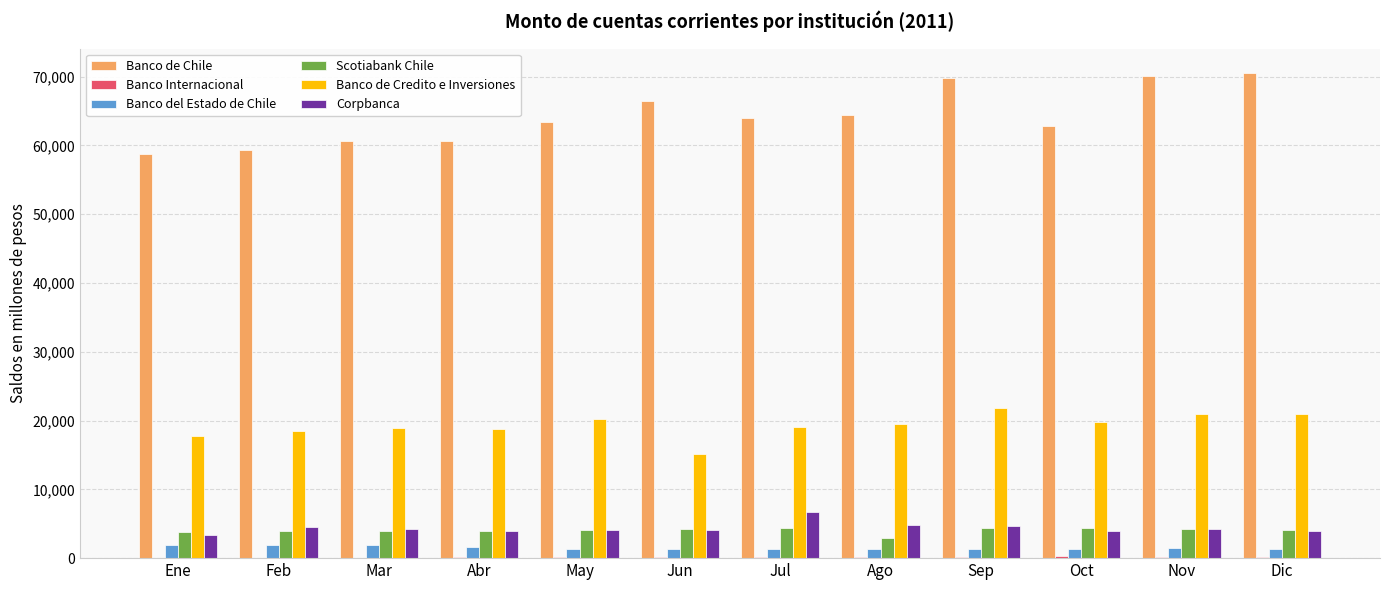

Is the value of Scotiabank Chile at Nov greater than the value of Banco de Chile at Dic?

No